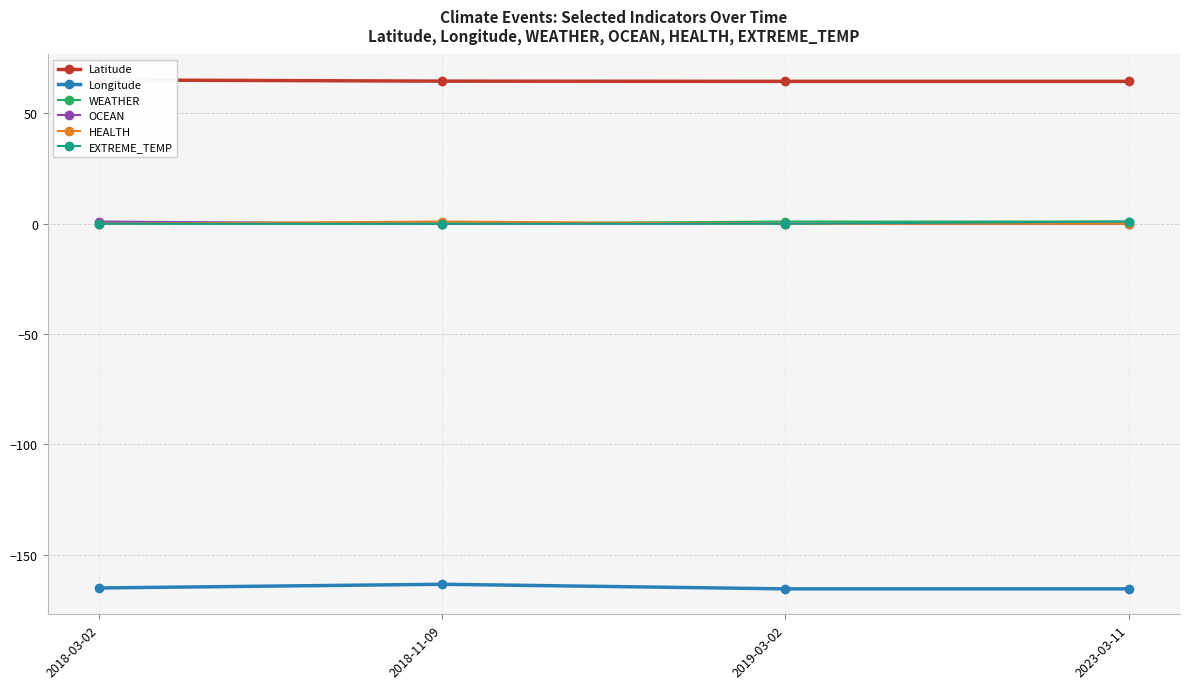

Reading right to left, what are all the values shown in this chart?

Latitude: 64.5	64.5	64.6	65.1
Longitude: -165.4	-165.4	-163.3	-165.0
WEATHER: 1.0	1.0	0.0	0.0
OCEAN: 0.0	0.0	0.0	1.0
HEALTH: 0.0	0.0	1.0	0.0
EXTREME_TEMP: 1.0	0.0	0.0	0.0